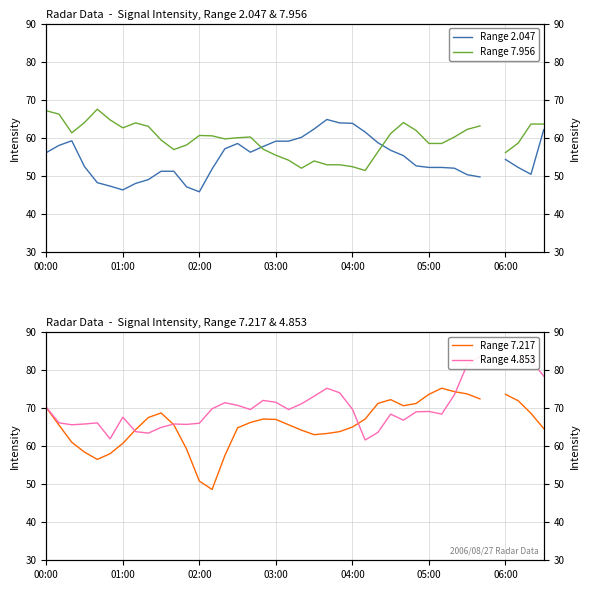

The Range 4.853 series shows 78.4 at 39. True or false?

True